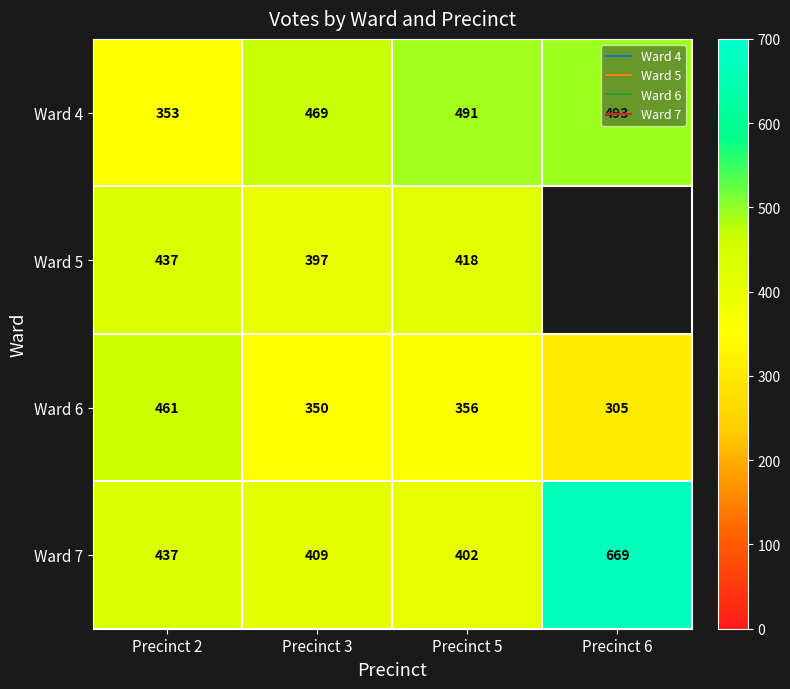

List the series in order of their peak value, highest first.

Ward 7, Ward 4, Ward 6, Ward 5